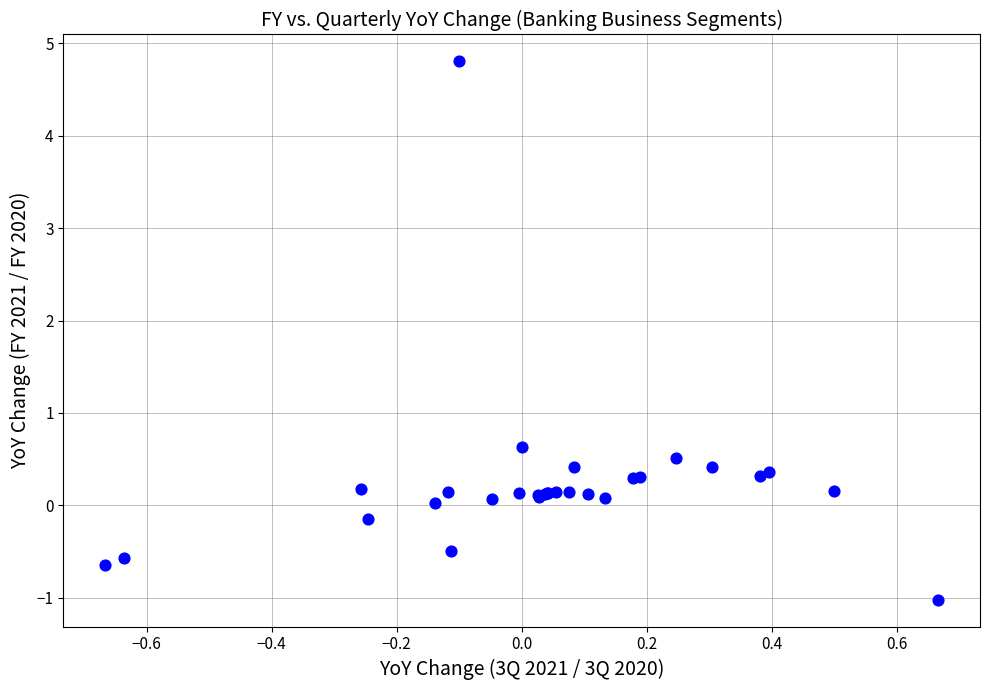

What Y value in the scatter plot is closest to 1?

0.6